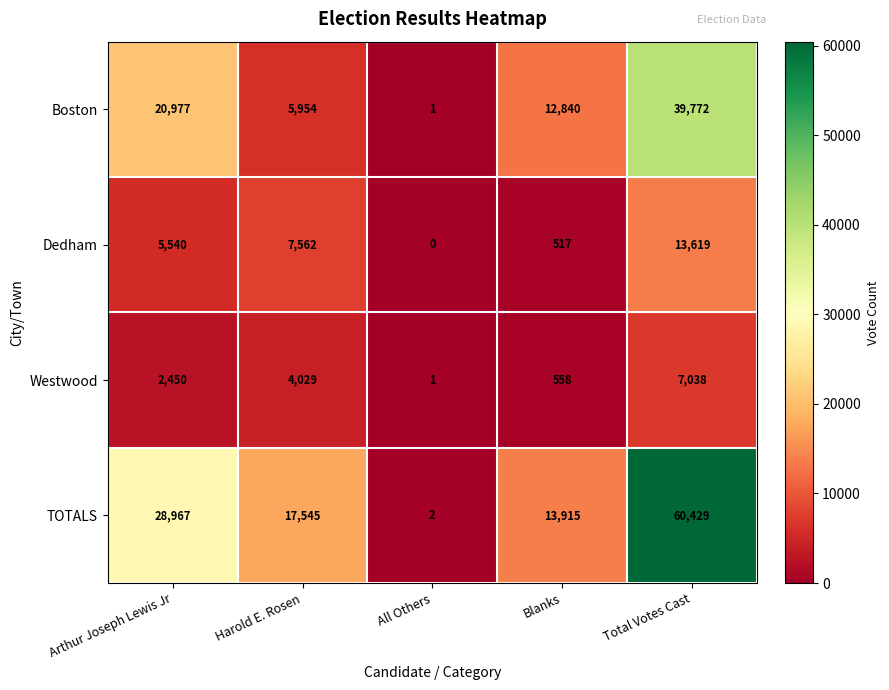

Which label corresponds to the largest value in the chart?

Total Votes Cast